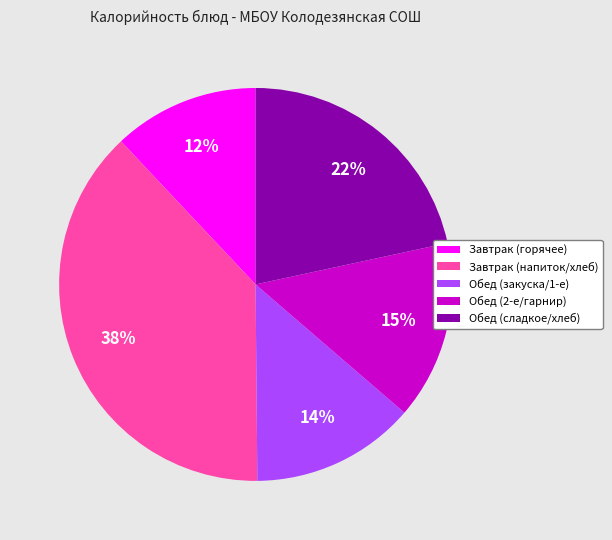

True or false: Обед (2-е/гарнир) accounts for 15% of the total.

True